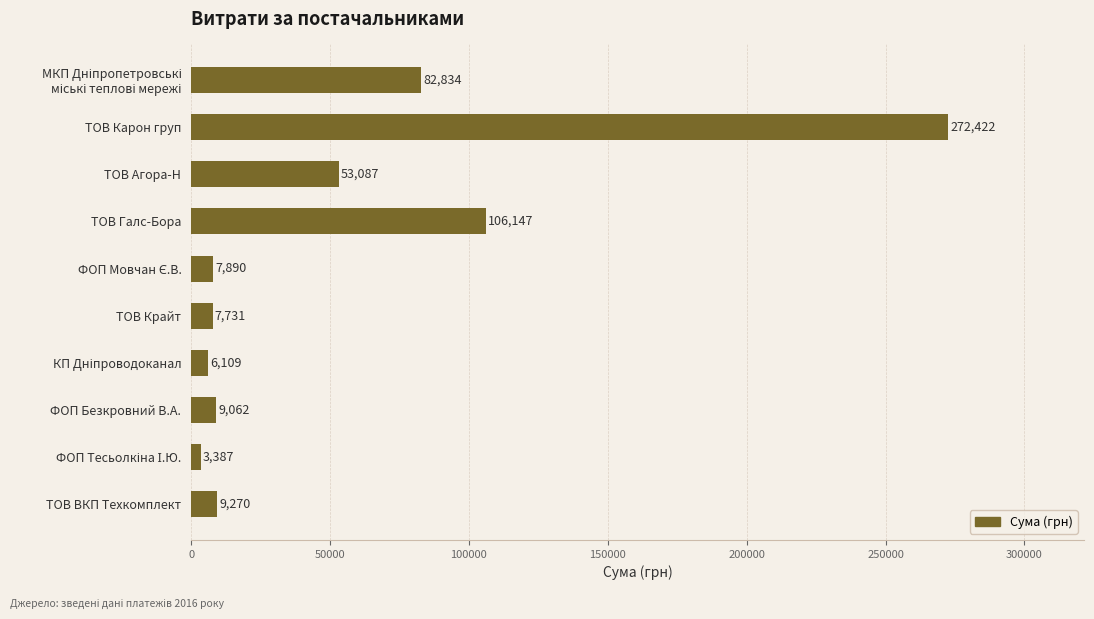

True or false: the data shows 7730.8 at ТОВ Крайт.

True